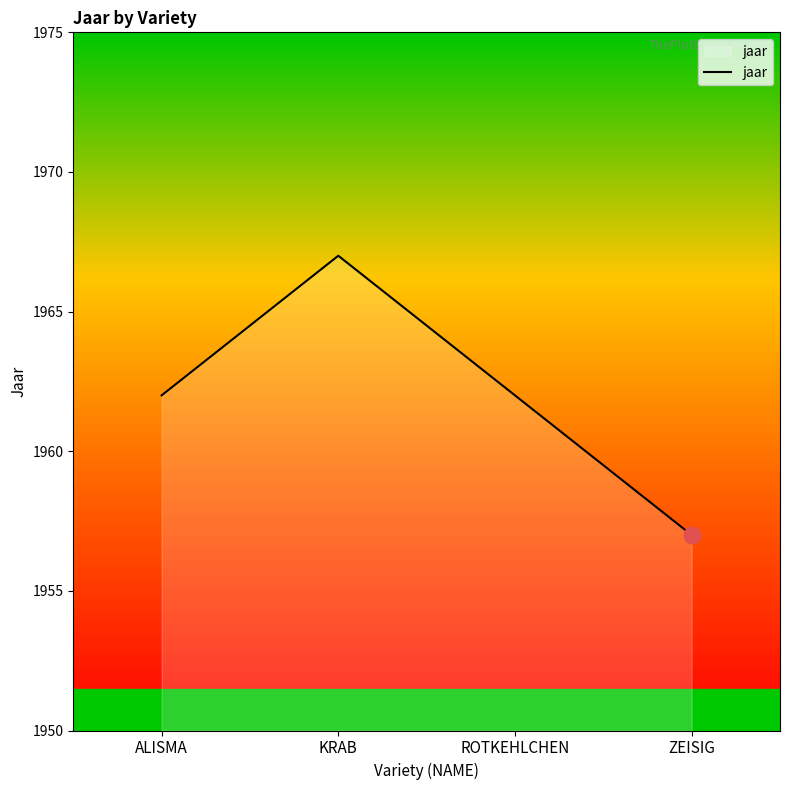

The chart shows a value of 1962 at ALISMA. True or false?

True